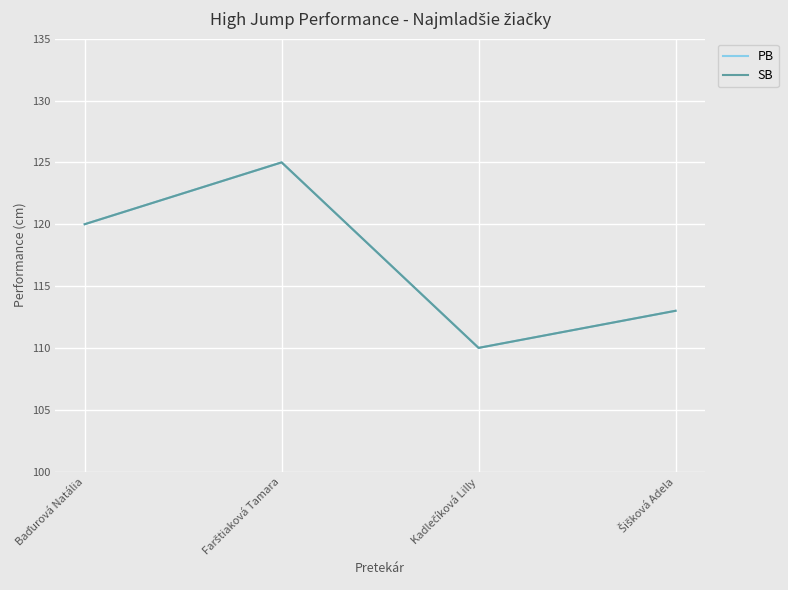

Rank the series by their maximum value, from lowest to highest.

PB, SB